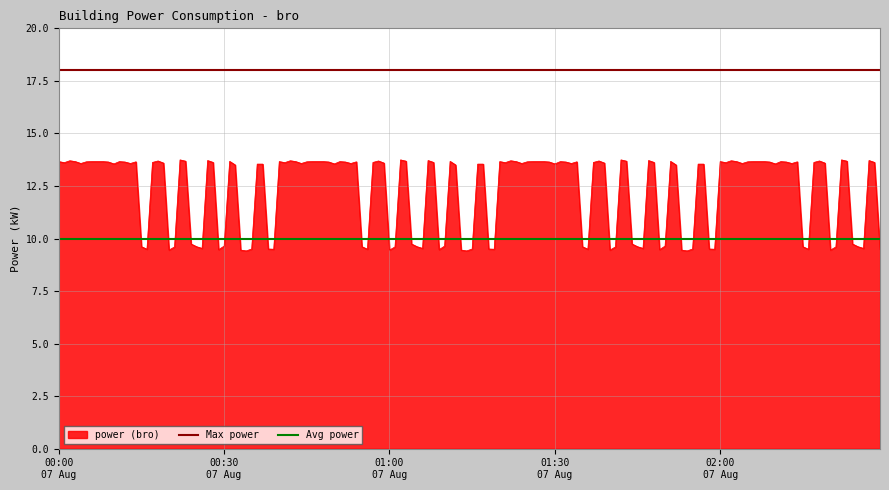

What is the highest value of the power (bro) series?

13.7